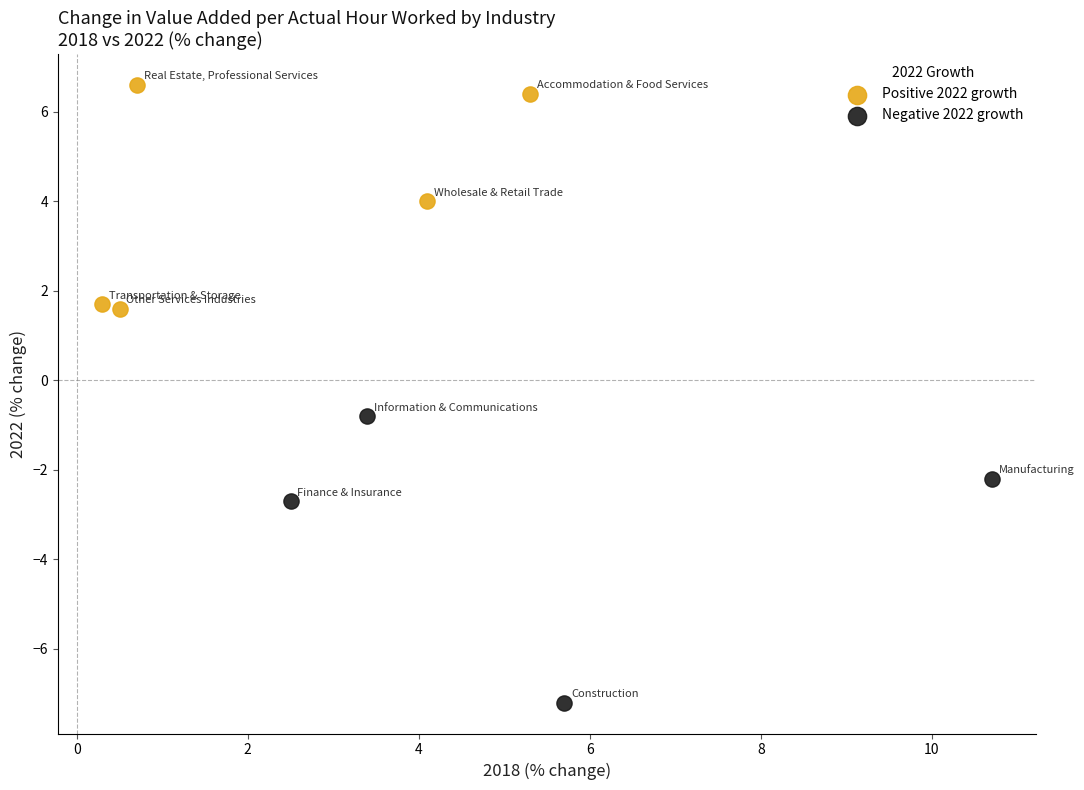

What are all the series names shown in the legend?

Positive 2022 growth, Negative 2022 growth